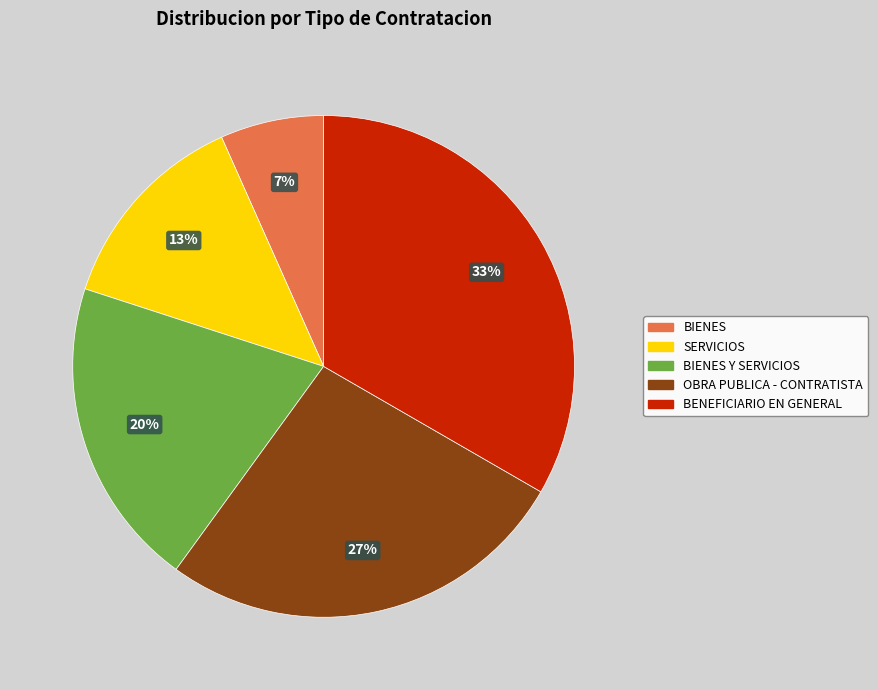

Which has a higher value, OBRA PUBLICA - CONTRATISTA or BIENES?

OBRA PUBLICA - CONTRATISTA